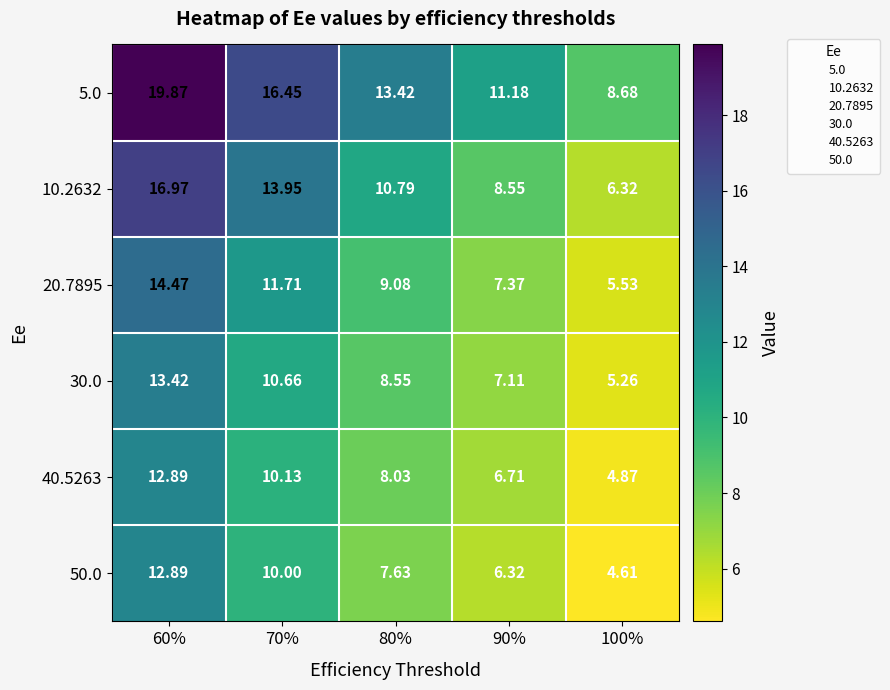

Between 60% and 80%, which series saw the biggest shift?

5.0